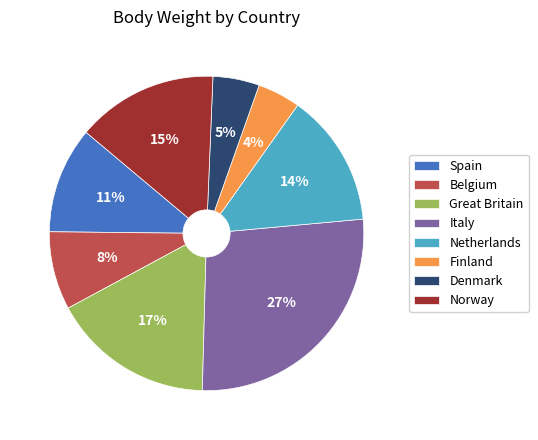

Combined, do Norway and Belgium account for over 50%?

No